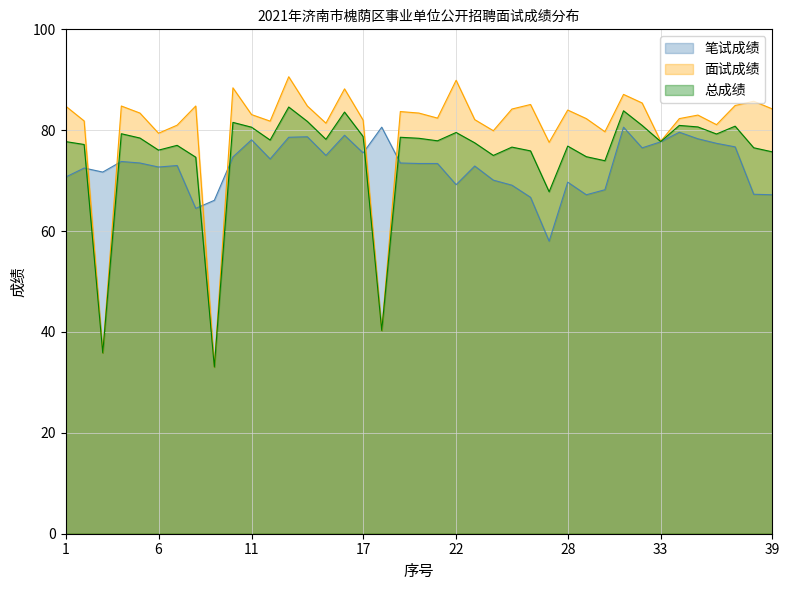

Which series has the largest total across all categories?

面试成绩